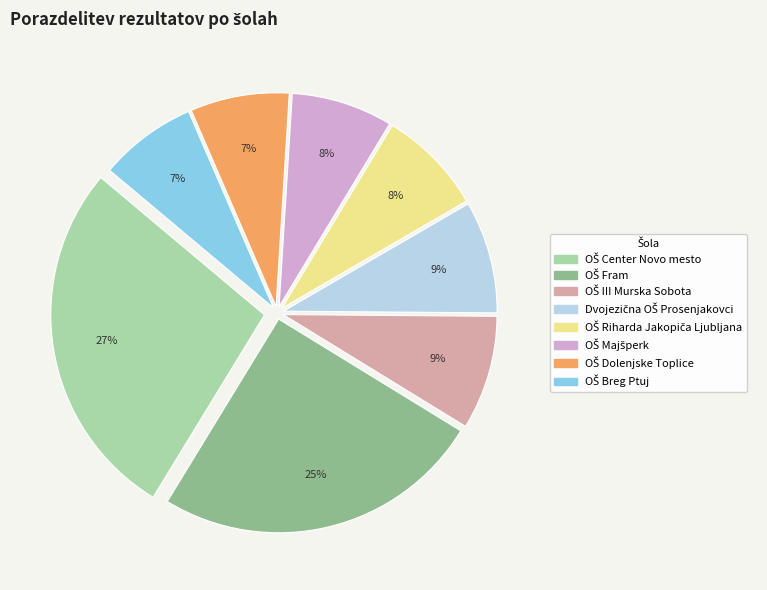

How many slices are in this pie chart?

8